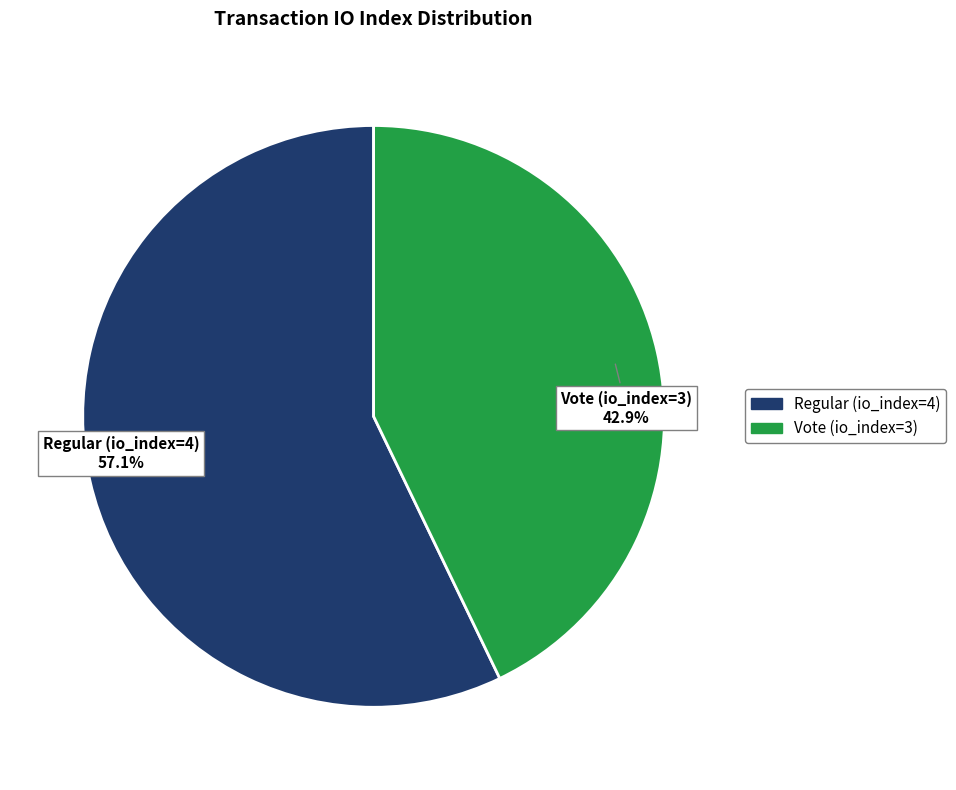

How much of the chart is everything except Vote (io_index=3)?

57.1%